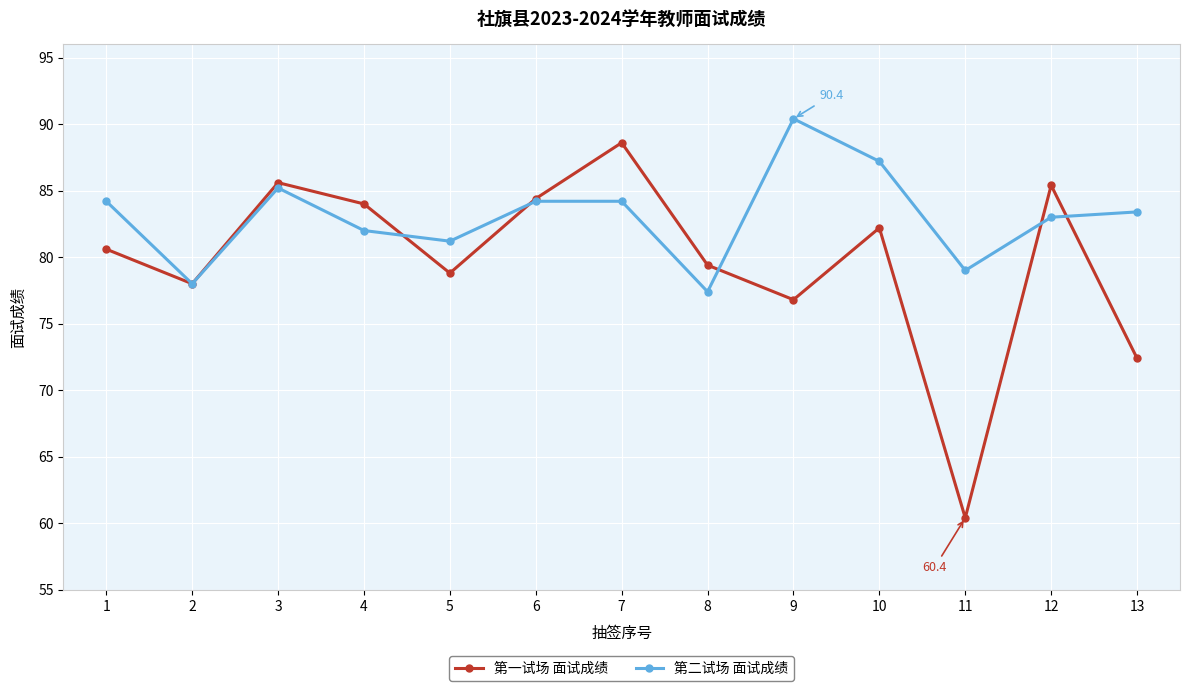

At how many categories does at least one series exceed 66?

13